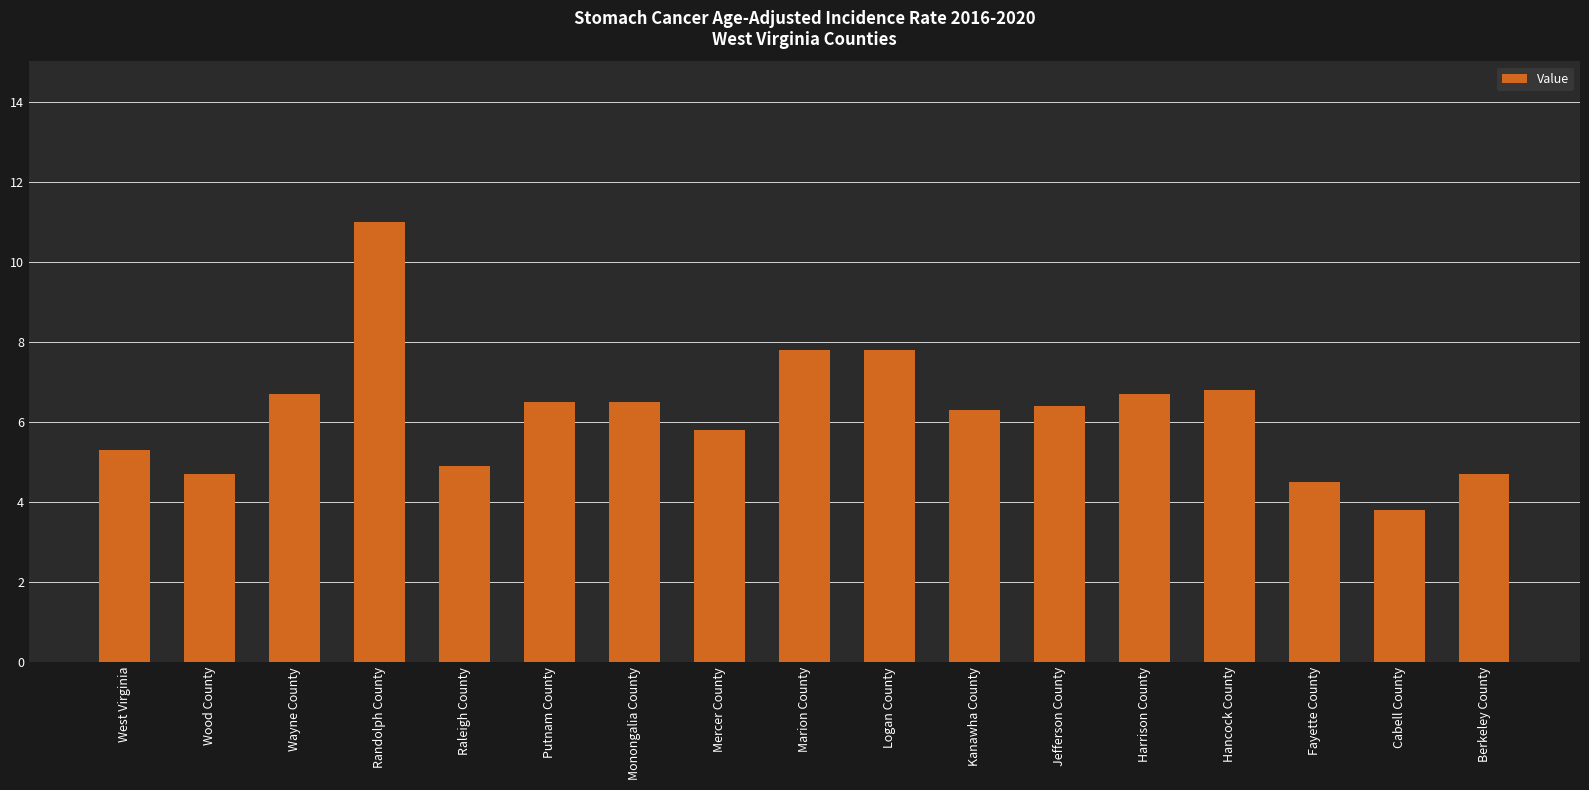

What is the average value?

6.2